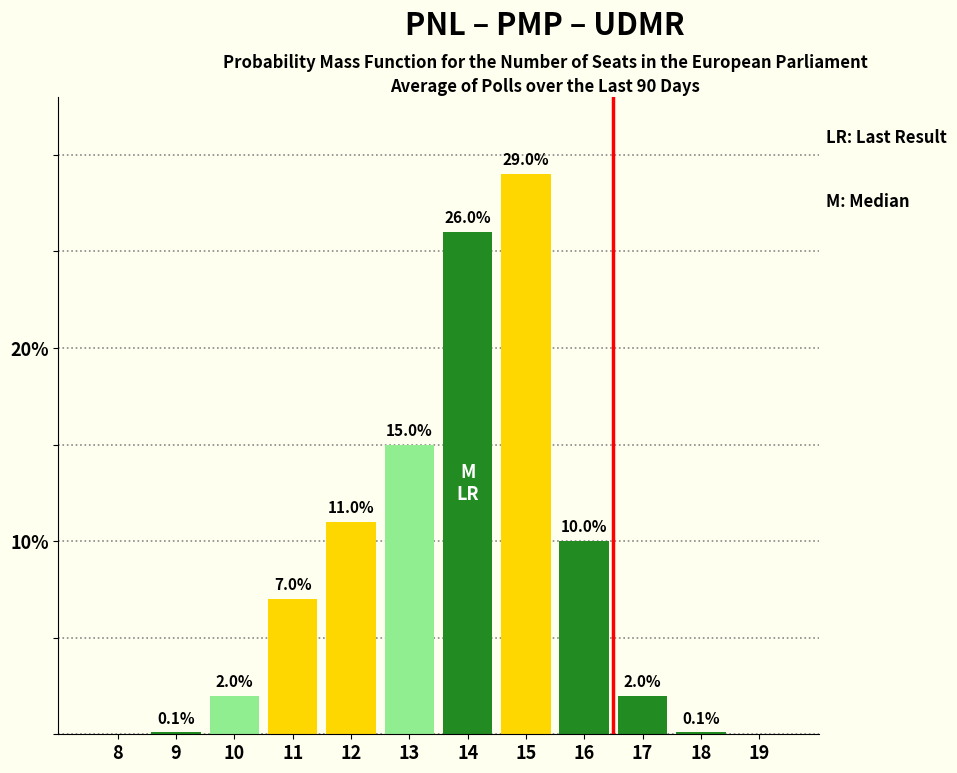

Reading left to right, extract all data points from this chart.

8=0.0	9=0.1	10=2.0	11=7.0	12=11.0	13=15.0	14=26.0	15=29.0	16=10.0	17=2.0	18=0.1	19=0.0